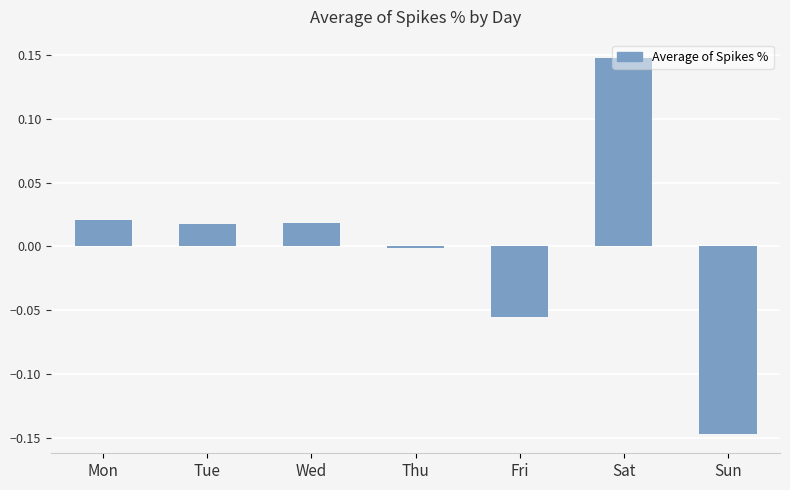

Which label corresponds to the largest value in the chart?

Sat